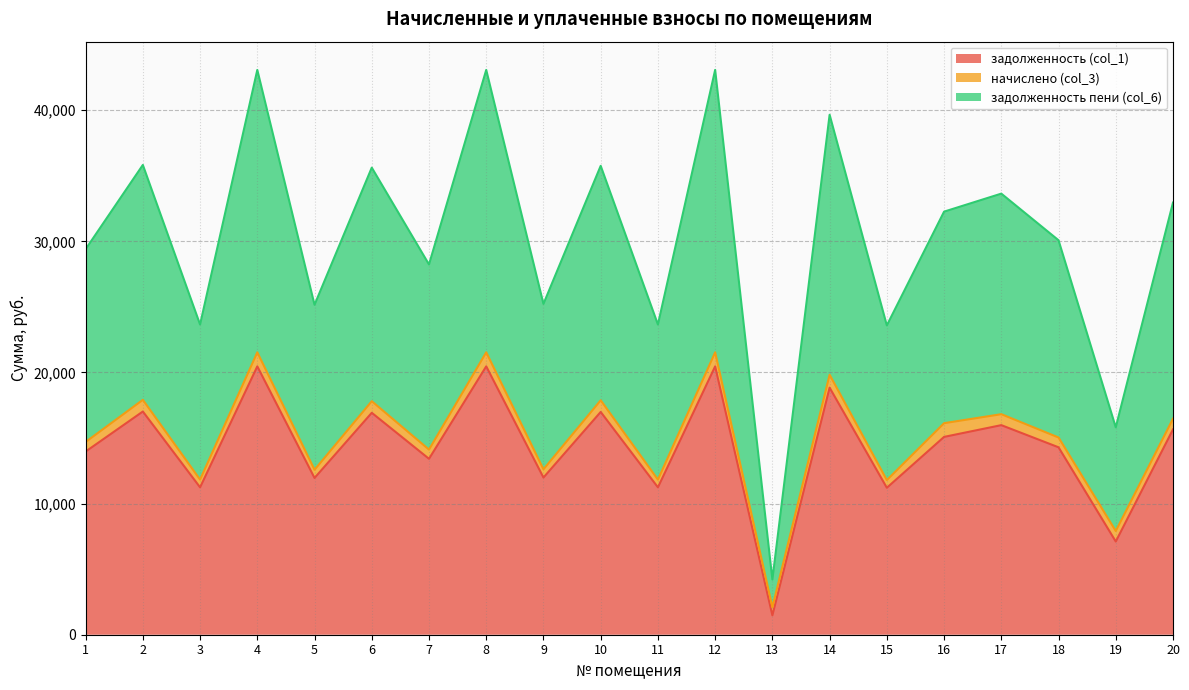

The задолженность (col_1) series shows 20464.9 at 4. True or false?

True